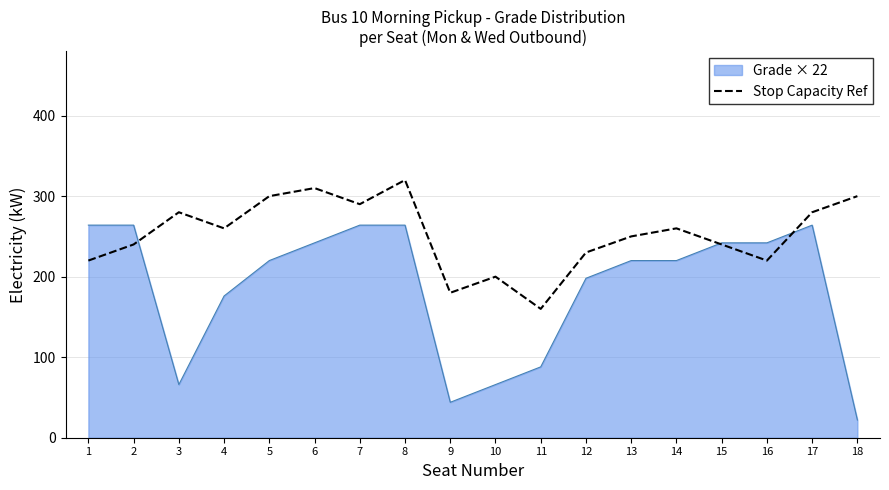

What value does the Stop Capacity Ref series have at 12, to the nearest 10?

230